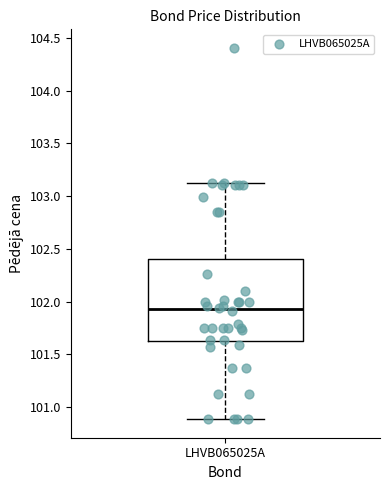

Read this box plot against the y-axis: the position of the median line, the range covered by the box, and the ends of both whiskers. The values are not printed on the chart, so give them approximately, as read against the axis.

median 101.95, box 101.60 to 102.40, whiskers 100.90 to 103.10